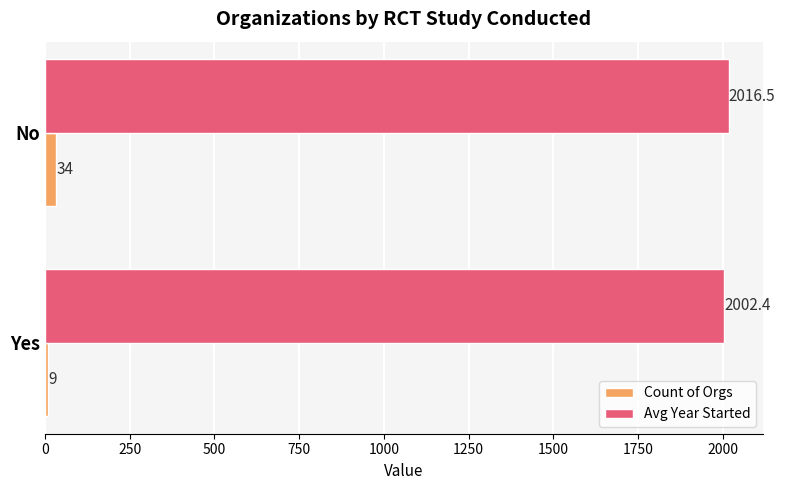

Which series has the widest spread of values?

Count of Orgs